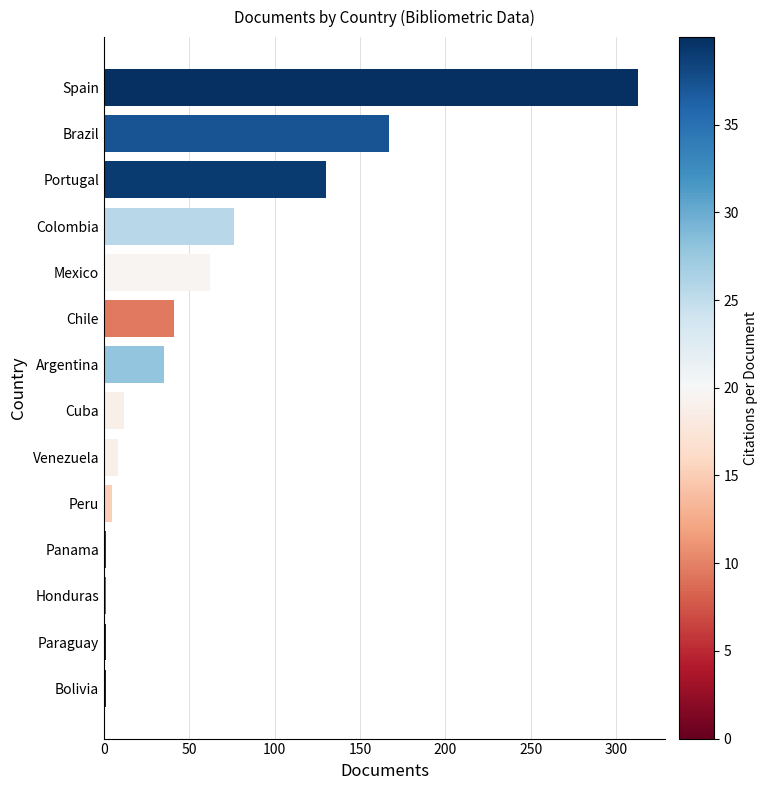

Between Panama and Cuba, which is larger?

Cuba